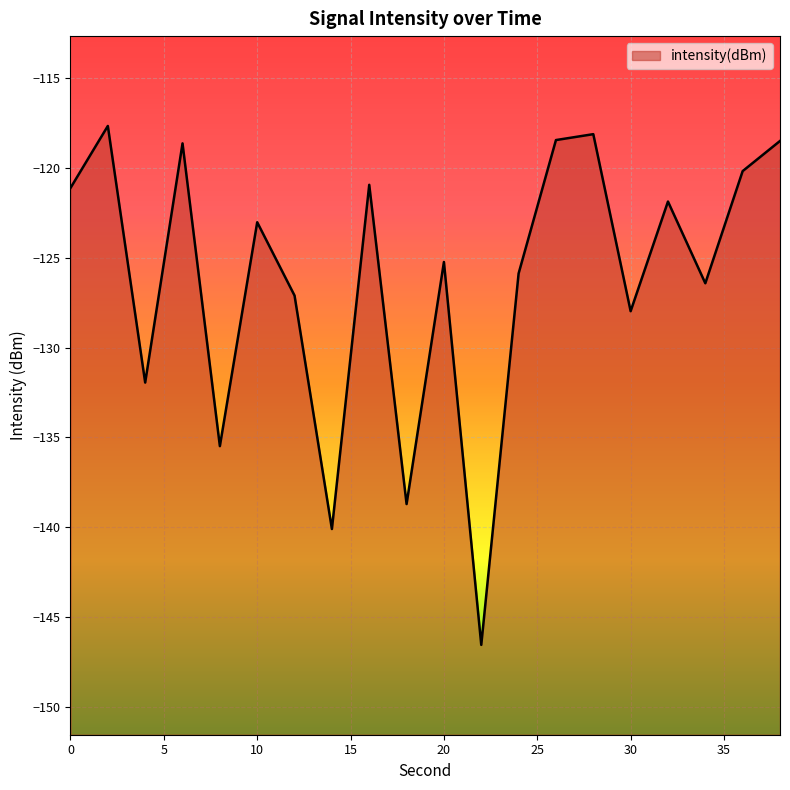

What is the average value?

-126.2